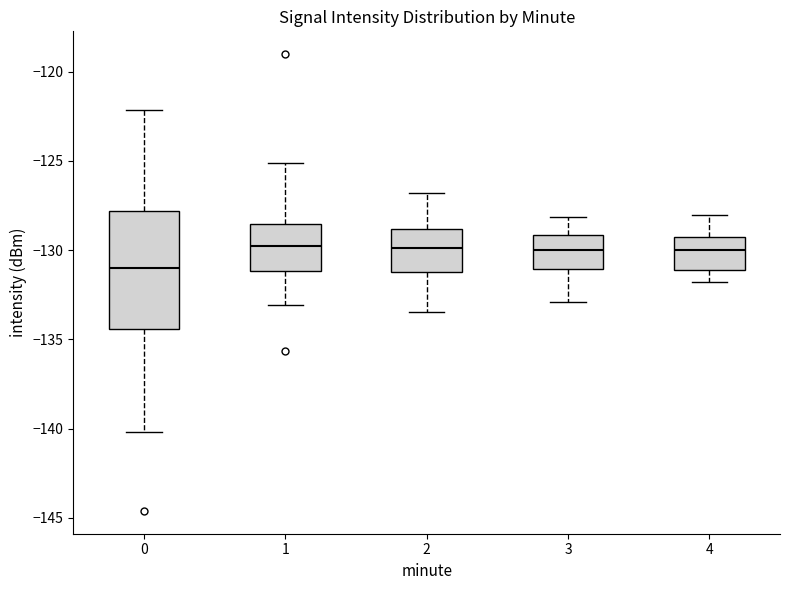

Reading left to right, transcribe this box plot: for each box, give where its median line is, the range the box spans, and where its two whiskers end, as read against the y-axis. The values are not printed on the chart, so give them approximately, as read against the axis.

0: median -131.0, box -134.5 to -128.0, whiskers -140.0 to -122.0
1: median -130.0, box -131.0 to -128.5, whiskers -133.0 to -125.0
2: median -130.0, box -131.0 to -129.0, whiskers -133.5 to -127.0
3: median -130.0, box -131.0 to -129.0, whiskers -133.0 to -128.0
4: median -130.0, box -131.0 to -129.5, whiskers -132.0 to -128.0